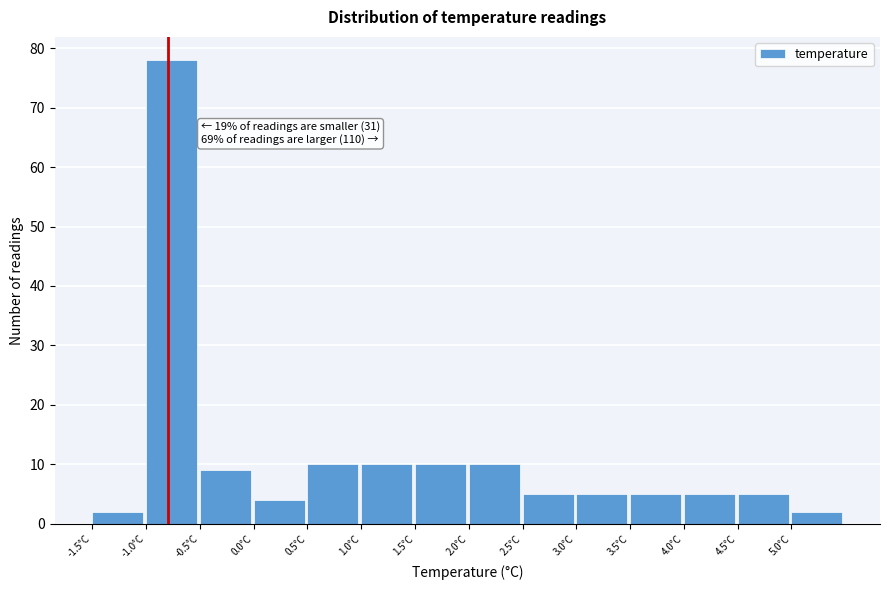

Over which range of the x-axis is the bar tallest?

-1.0 to -0.5